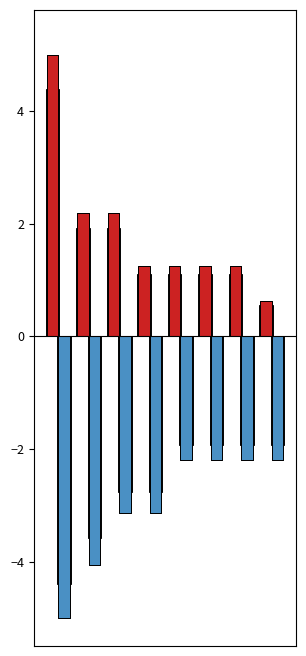

True or false: 112-2積分 has a value of 3.9 at 2.

False